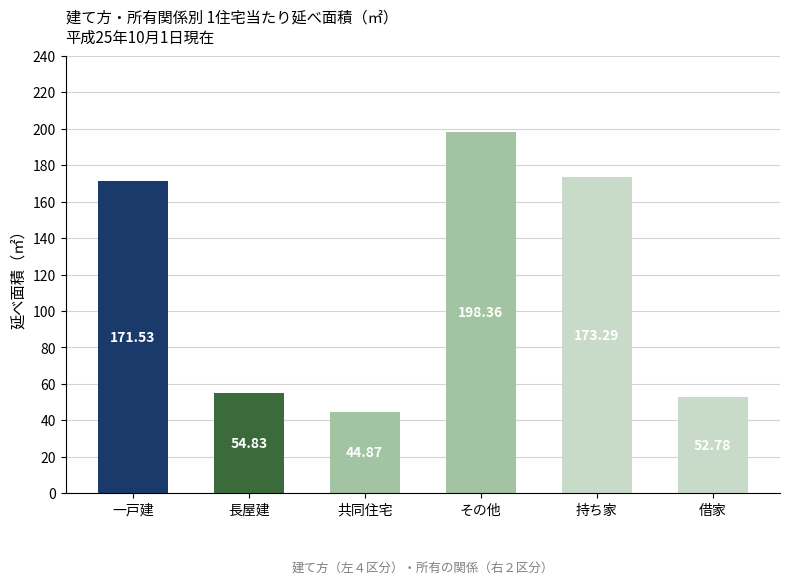

What is the change in value from その他 to 持ち家?

-25.1